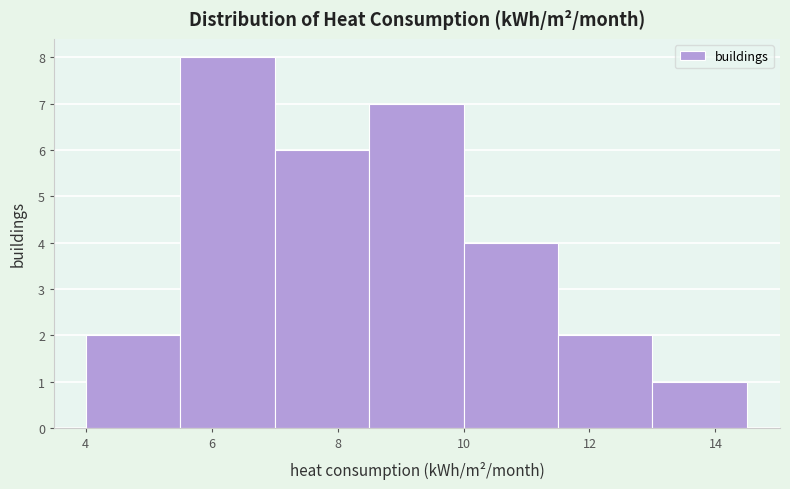

What is the height of the bar covering 8.5 to 10.0 on the x-axis? Neither the bar edges nor the heights are printed on the chart, so give them approximately, as read against the axes.

7